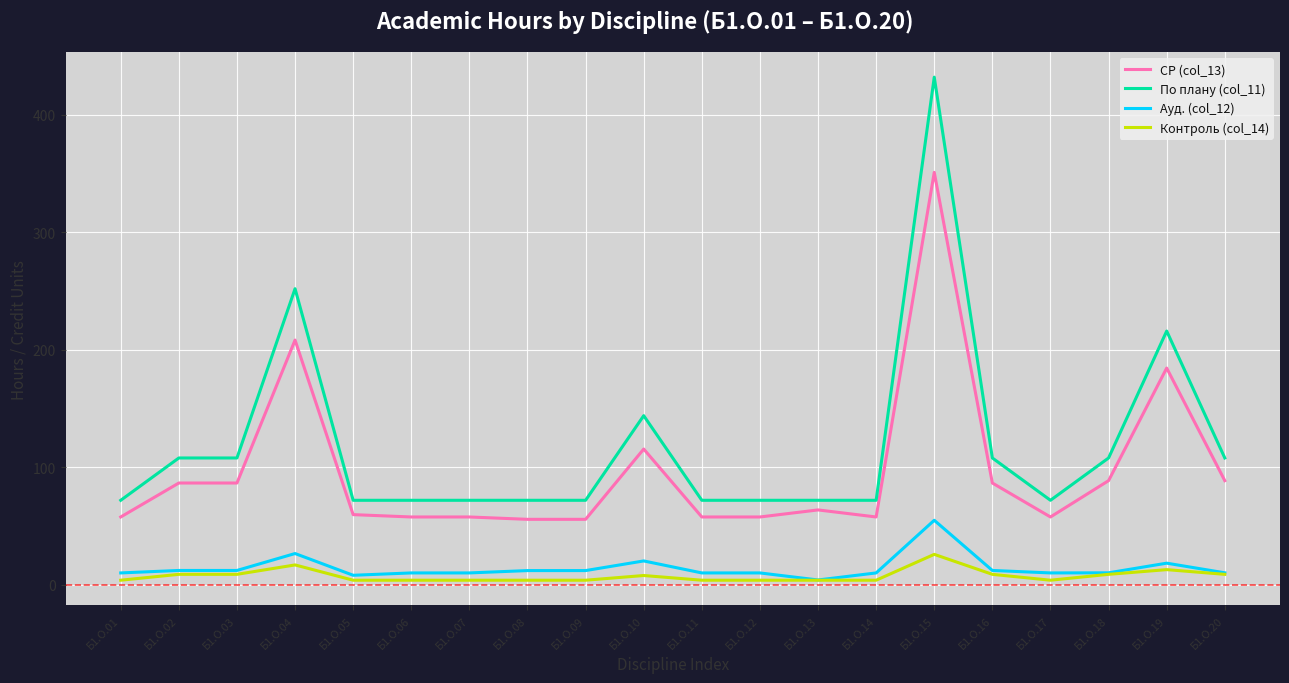

Is it true that Контроль (col_14) equals 4.0 at Б1.О.11?

True